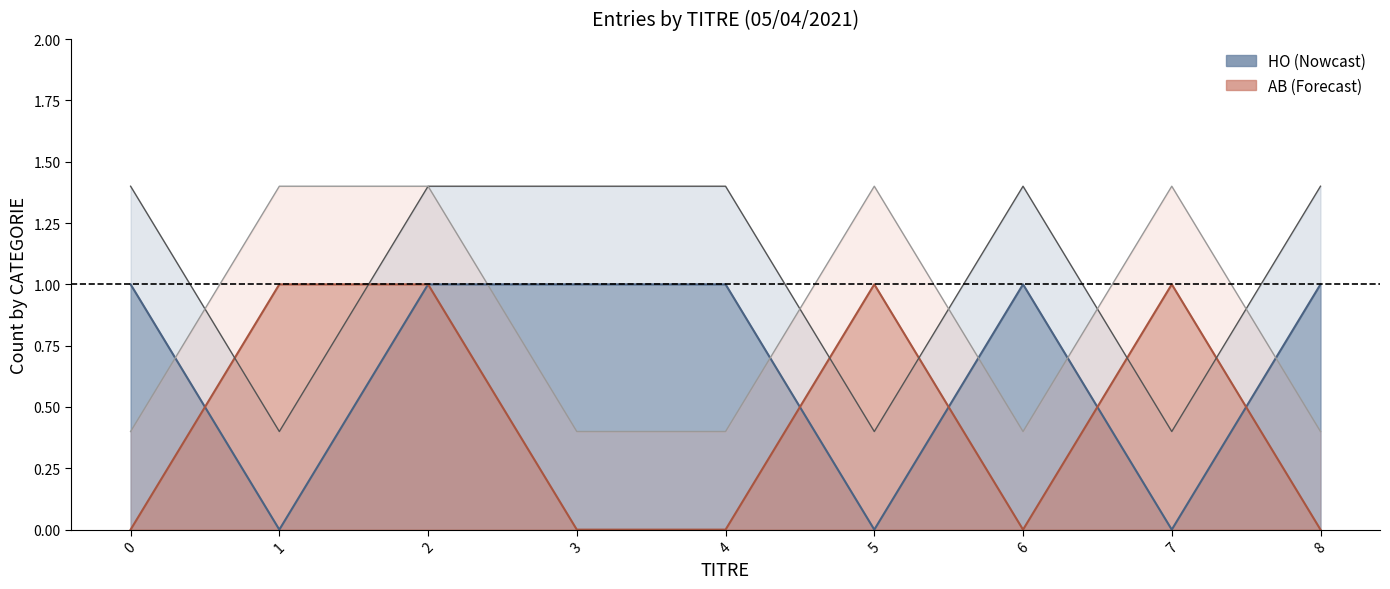

What is the approximate value of AB_upper at 1?

1.4